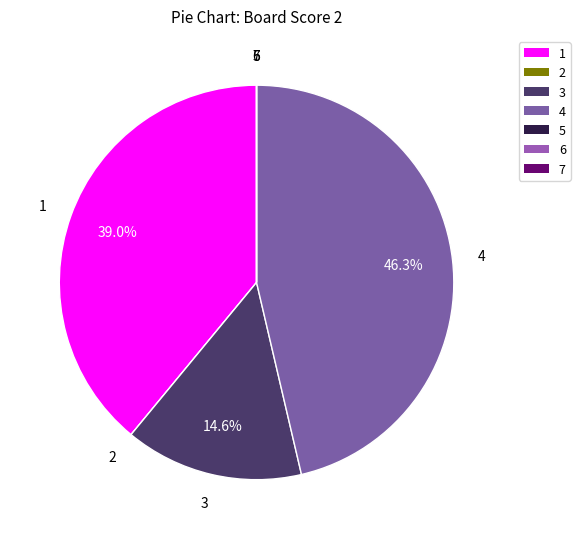

Approximately how many times larger is the value at 3 compared to 1?

0.4